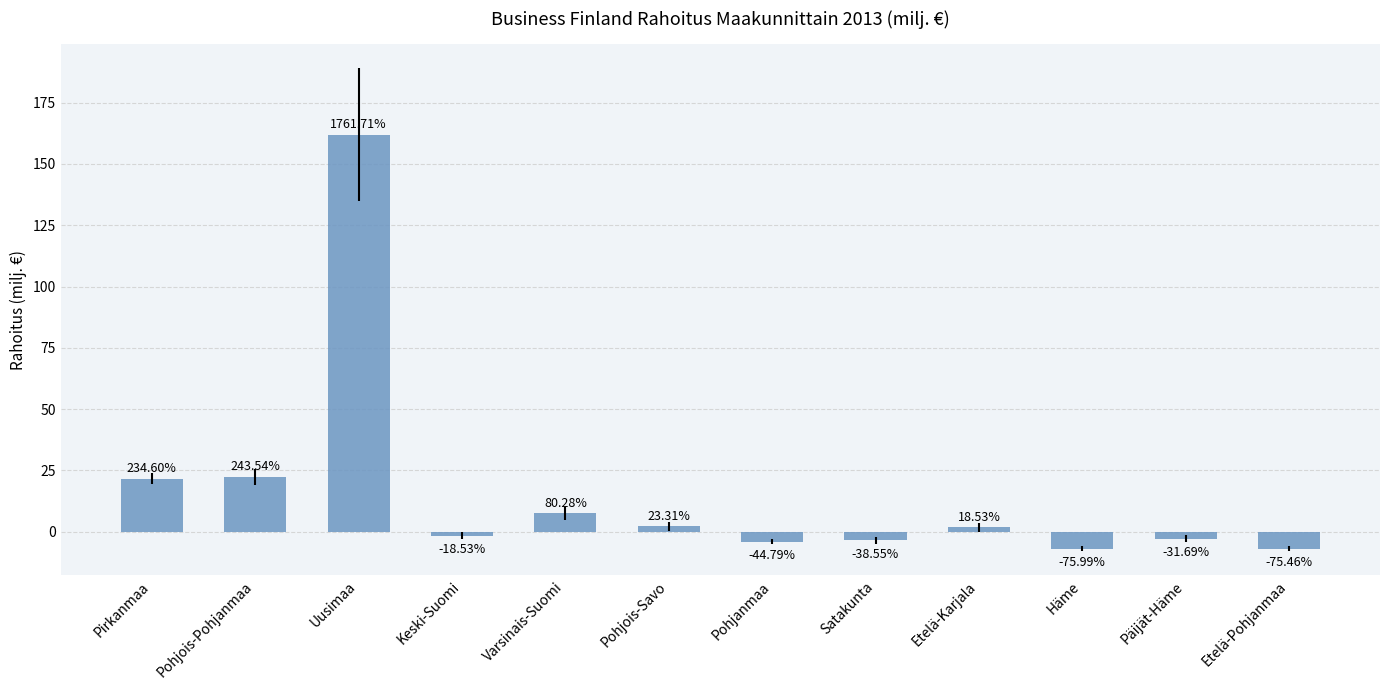

What is the minimum value shown in the chart?

-7.0